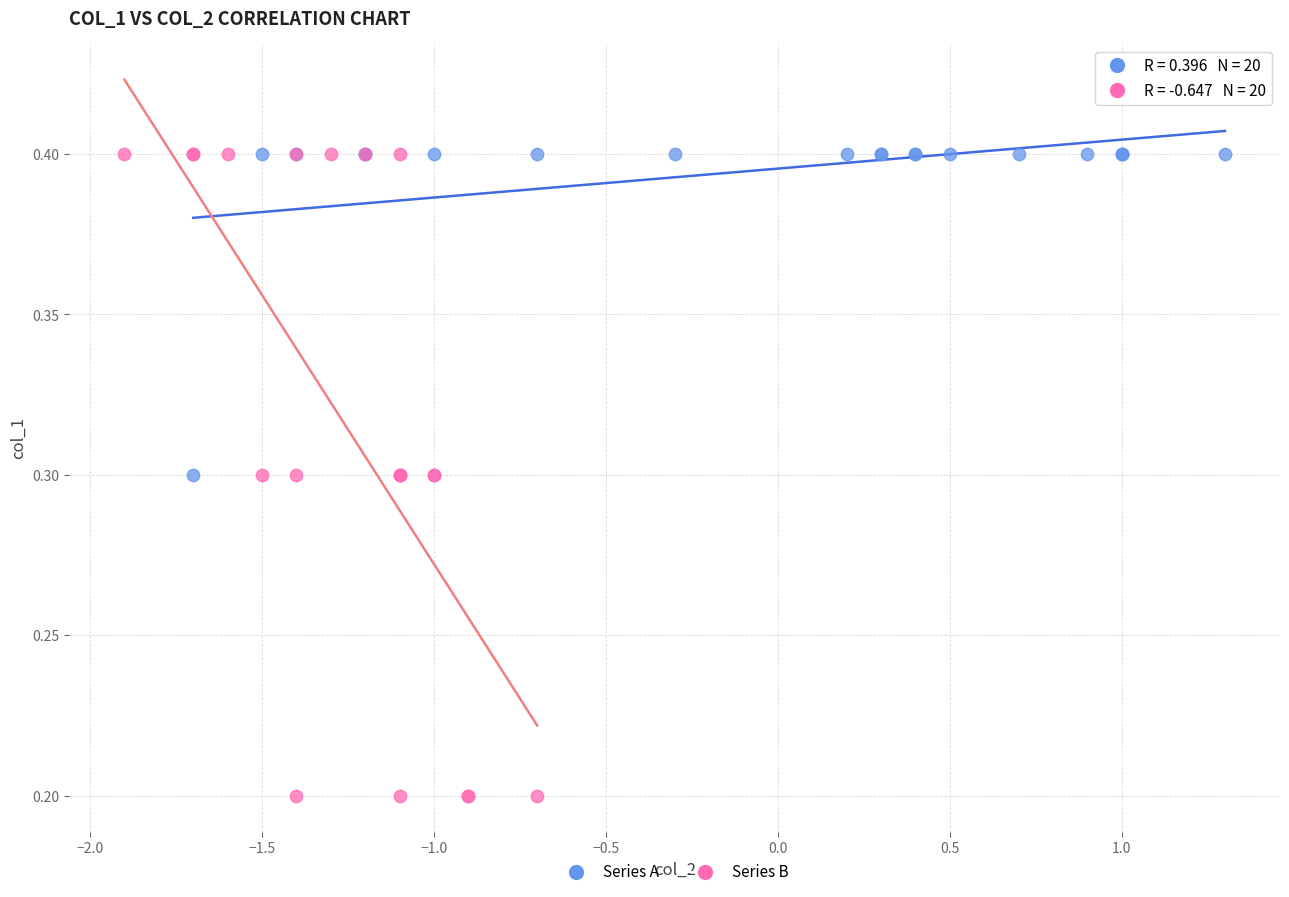

Which series contains the lowest Y value?

Series B